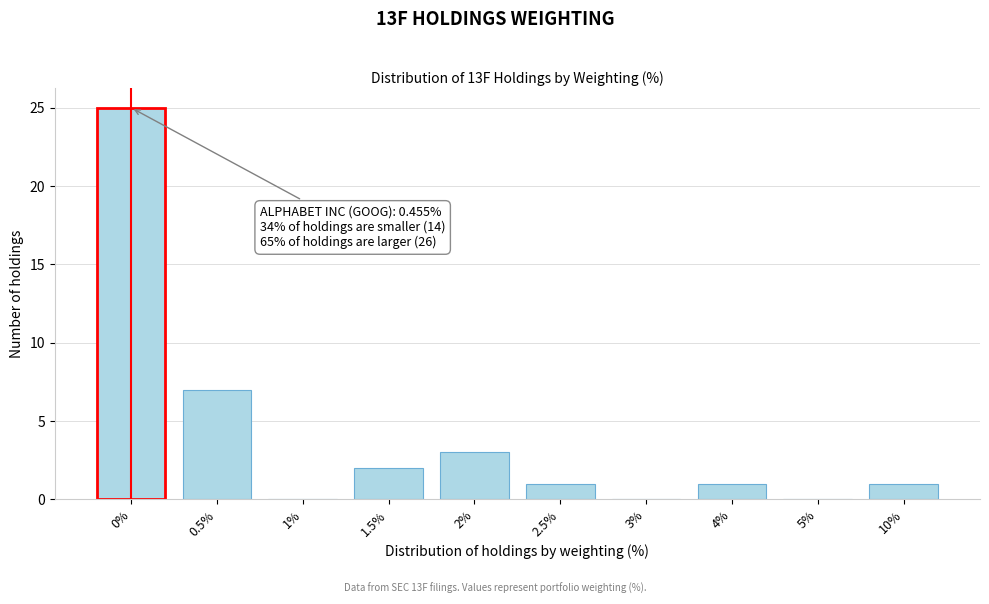

Reading left to right, transcribe all the data shown in this chart.

0%=25	0.5%=7	1%=0	1.5%=2	2%=3	2.5%=1	3%=0	4%=1	5%=0	10%=1